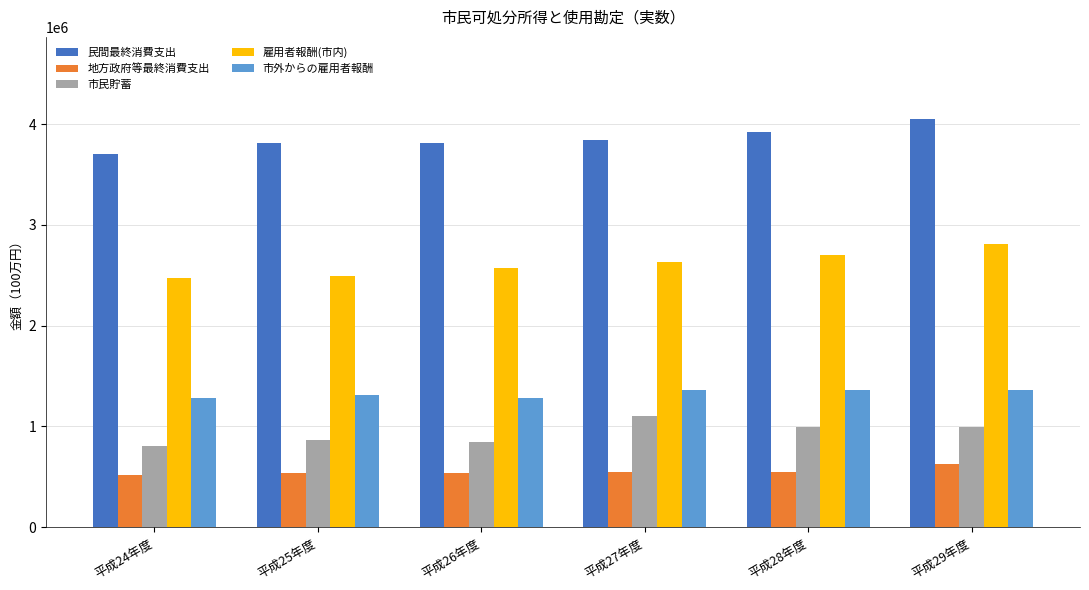

What is the label of the 6th bar from the left?

平成29年度